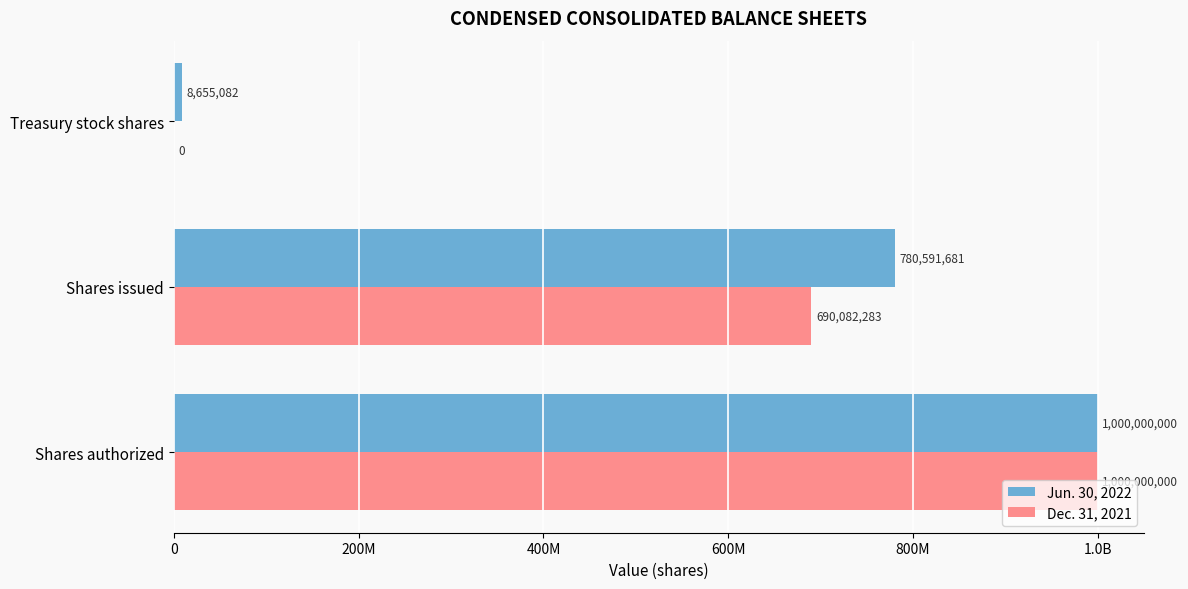

What are all the series names shown in the legend?

Jun. 30, 2022, Dec. 31, 2021